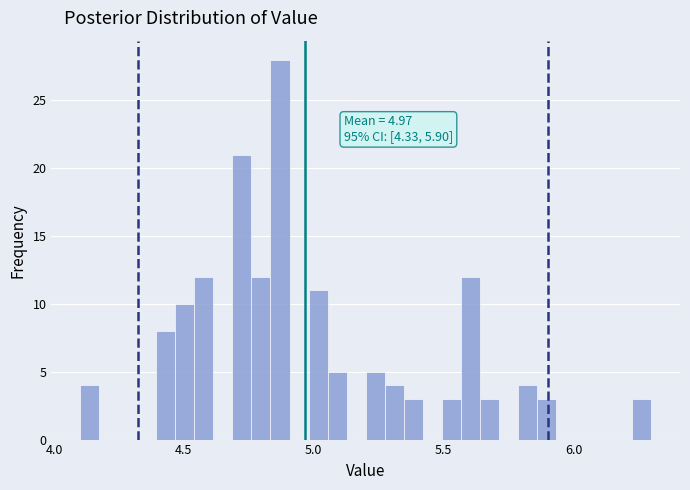

Around what value on the x-axis is the tallest bar? Give the approximate position of its centre, as read against the axis.

4.85